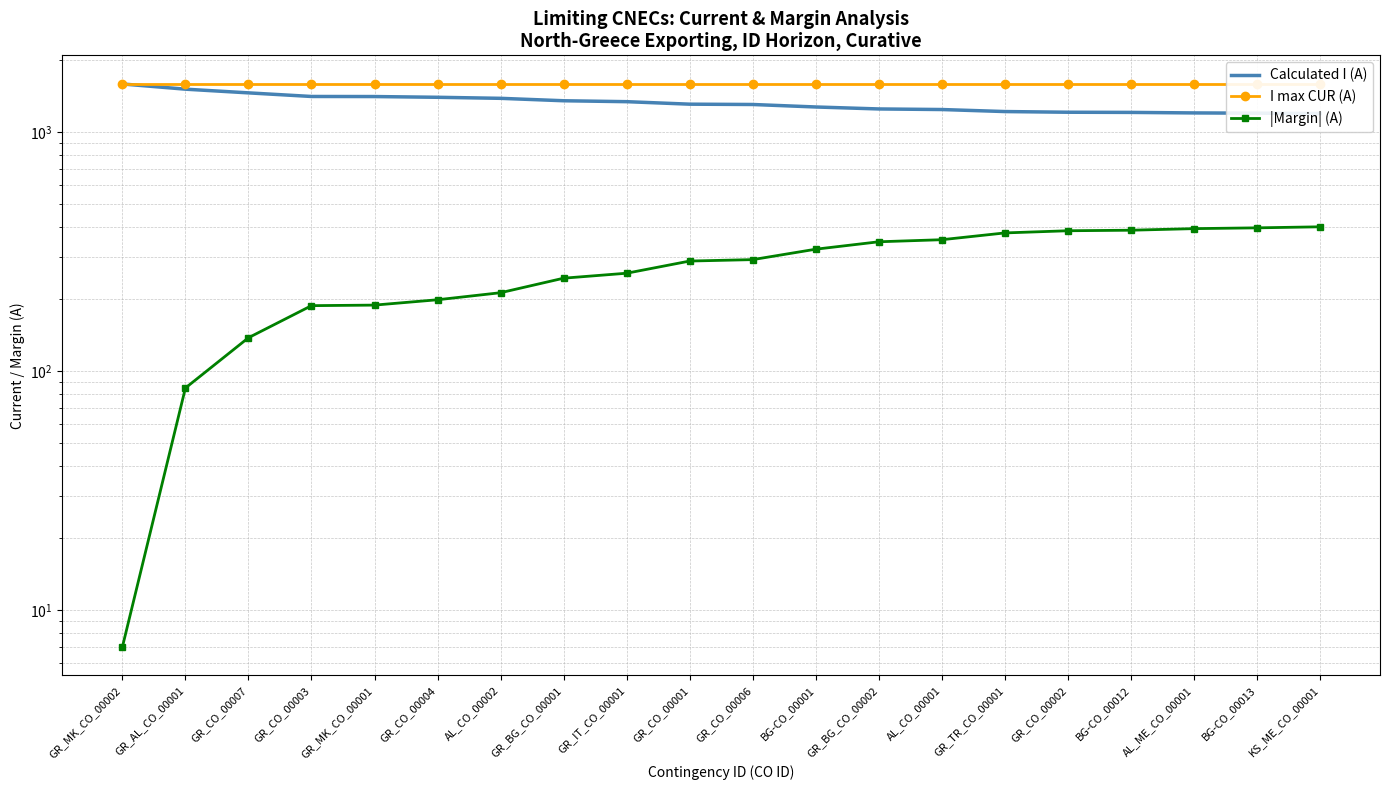

Rank the series at GR_CO_00001 from lowest to highest value.

|Margin| (A), Calculated I (A), I max CUR (A)